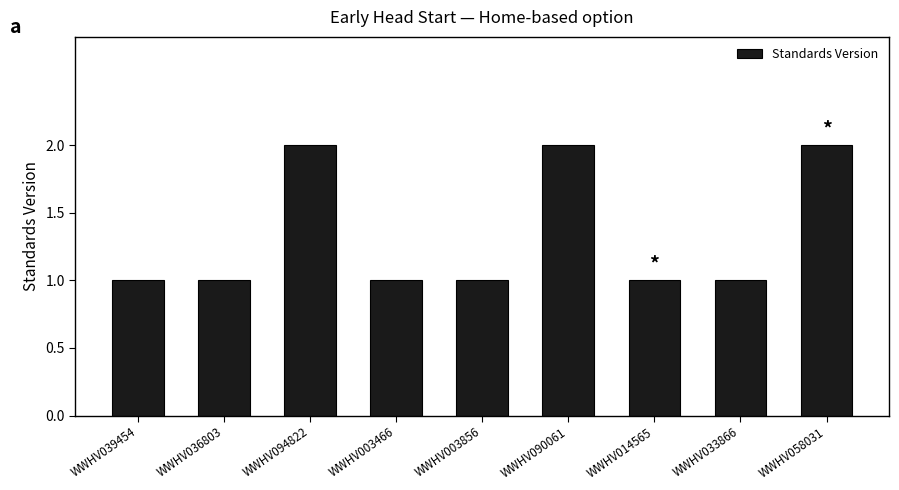

Reading left to right, what are all the values shown in this chart?

WWHV039454=1	WWHV036803=1	WWHV094822=2	WWHV003466=1	WWHV003856=1	WWHV090061=2	WWHV014565=1	WWHV033866=1	WWHV058031=2